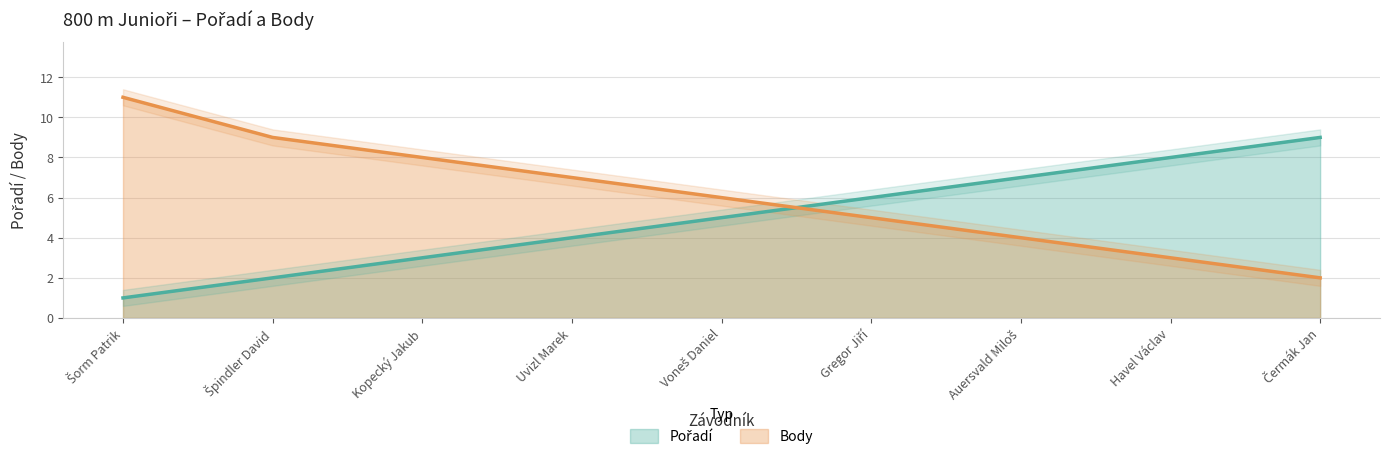

True or false: Pořadí has a value of 5 at Voneš Daniel.

True